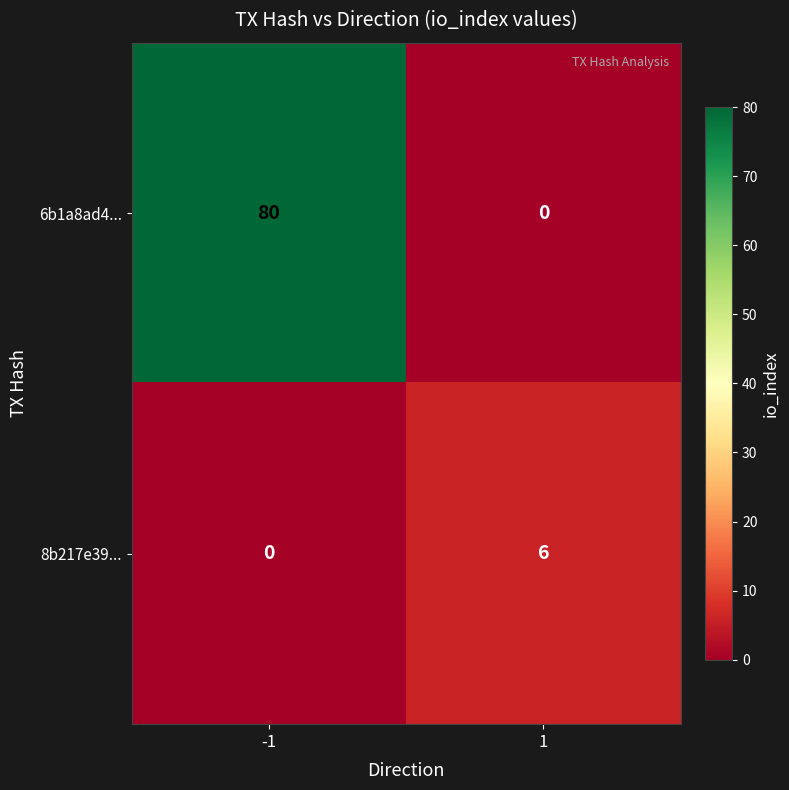

Reading left to right, list all the values displayed in this chart.

6b1a8ad4...: 80	0
8b217e39...: 0	6